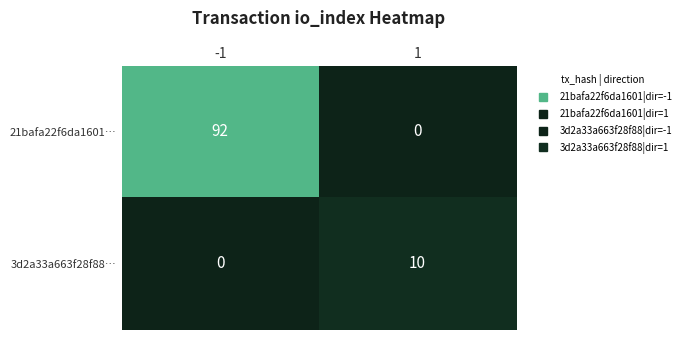

Which series has the largest total across all categories?

21bafa22f6da1601…